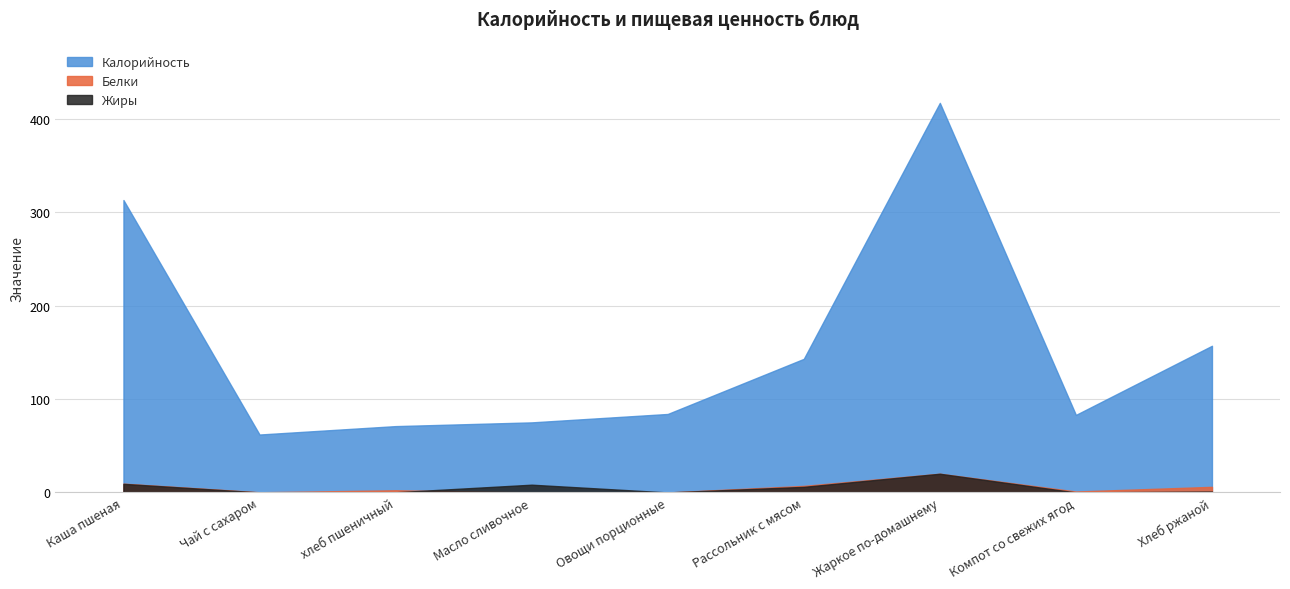

Is it true that Белки equals 0.2 at Масло сливочное?

False